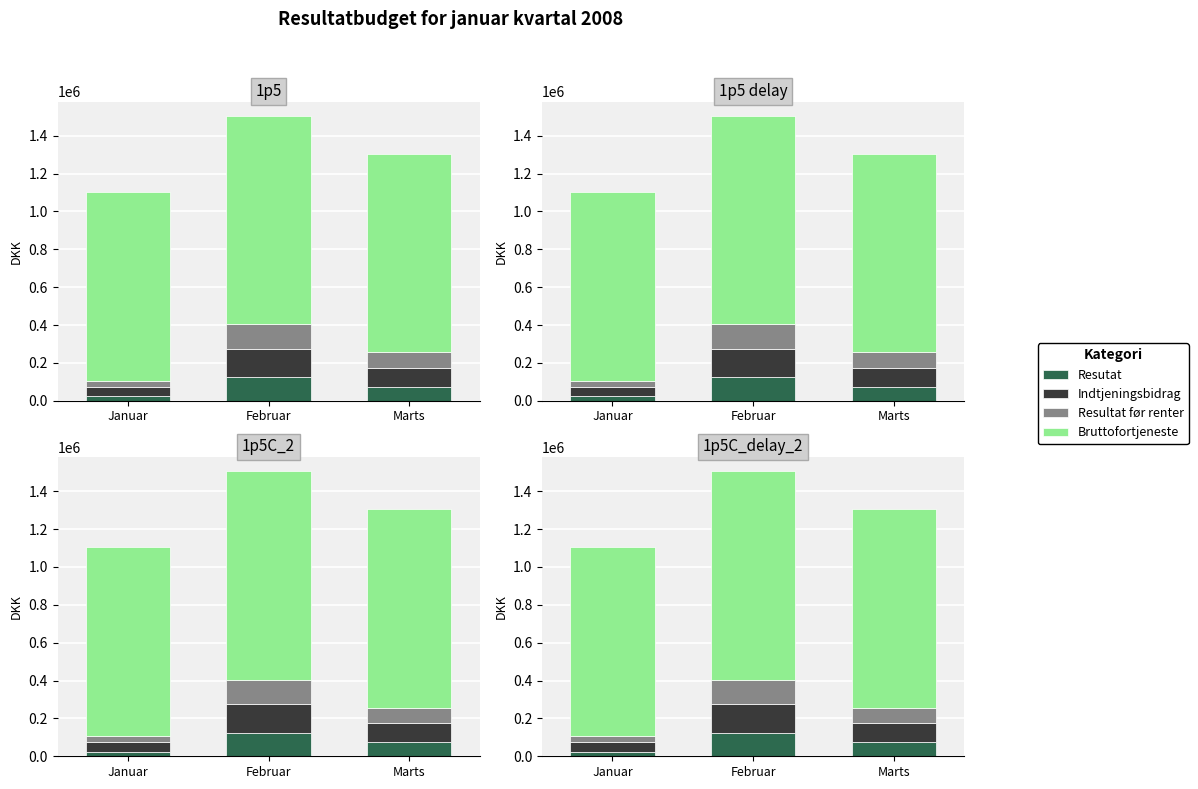

How many data points in Resutat are less than 75000?

1